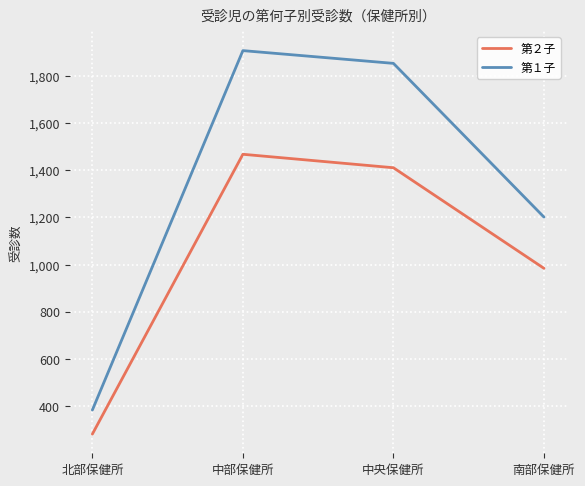

What is the total value across all series at 北部保健所?

666